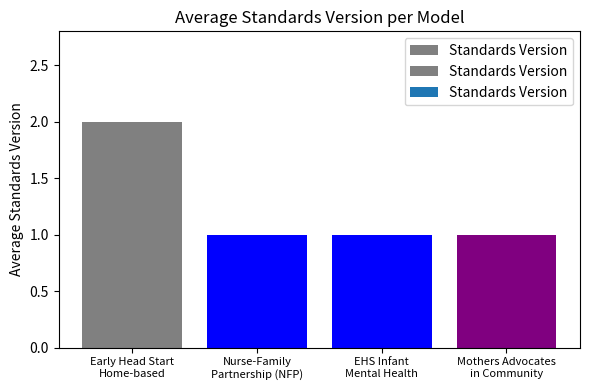

Reading right to left, transcribe all the data shown in this chart.

Mothers Advocates
in Community=1	EHS Infant
Mental Health=1	Nurse-Family
Partnership (NFP)=1	Early Head Start
Home-based=2